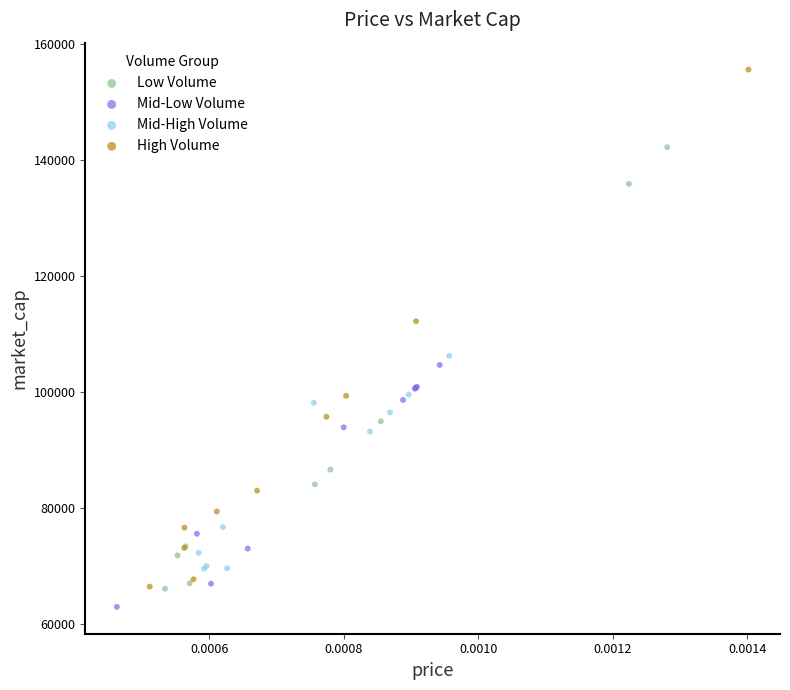

Which series has the widest spread of Y values?

High Volume